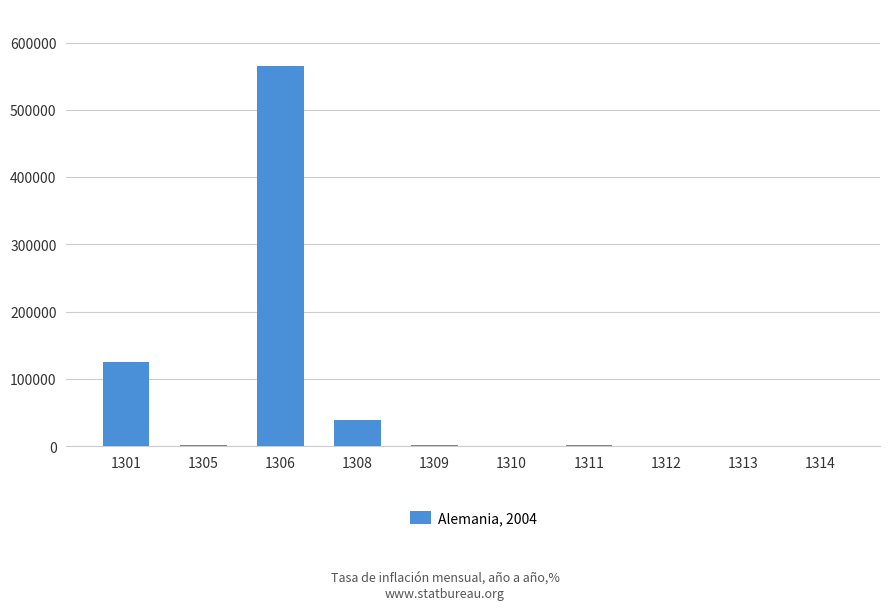

What is the sum of all values?

735057